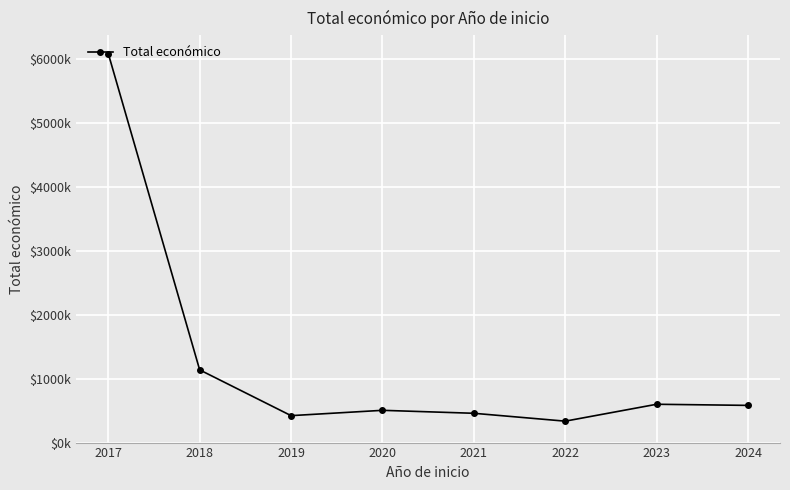

Does the chart have visible grid lines?

Yes